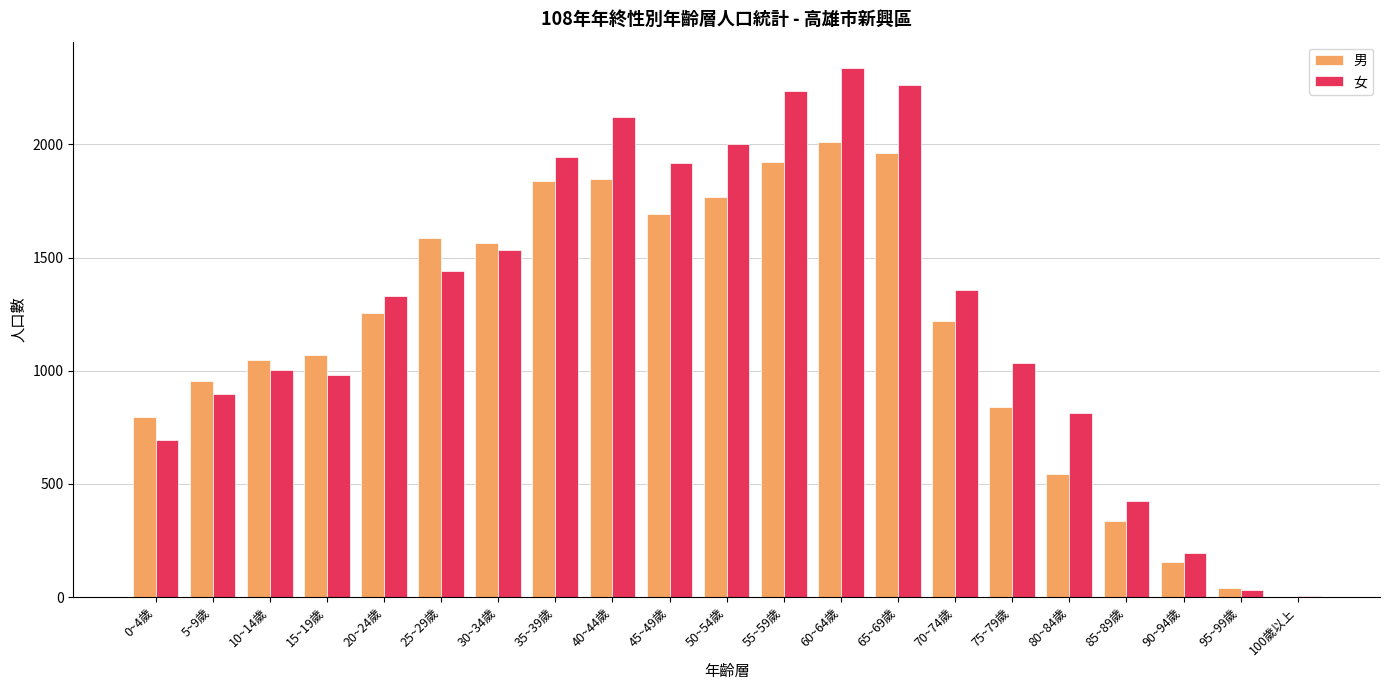

Is it true that 男 equals 433 at 75~79歲?

False